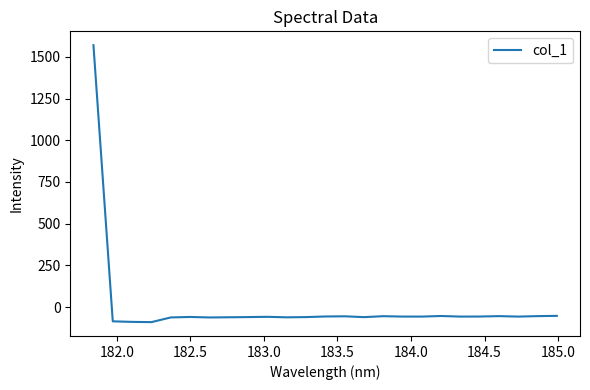

What is the smallest value displayed?

-90.5